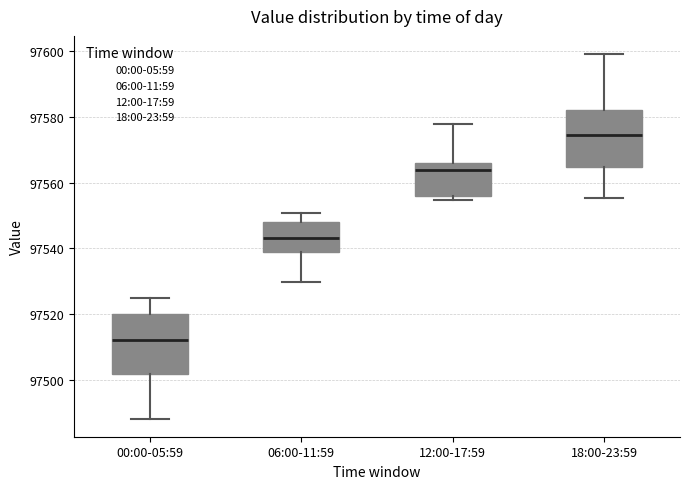

Reading left to right, read every box against the y-axis: the position of its median line, the range the box covers, and the ends of its whiskers. The values are not printed on the chart, so give them approximately, as read against the axis.

00:00-05:59: median 97512, box 97502 to 97520, whiskers 97488 to 97524
06:00-11:59: median 97544, box 97538 to 97548, whiskers 97530 to 97550
12:00-17:59: median 97564, box 97556 to 97566, whiskers 97554 to 97578
18:00-23:59: median 97574, box 97564 to 97582, whiskers 97556 to 97600